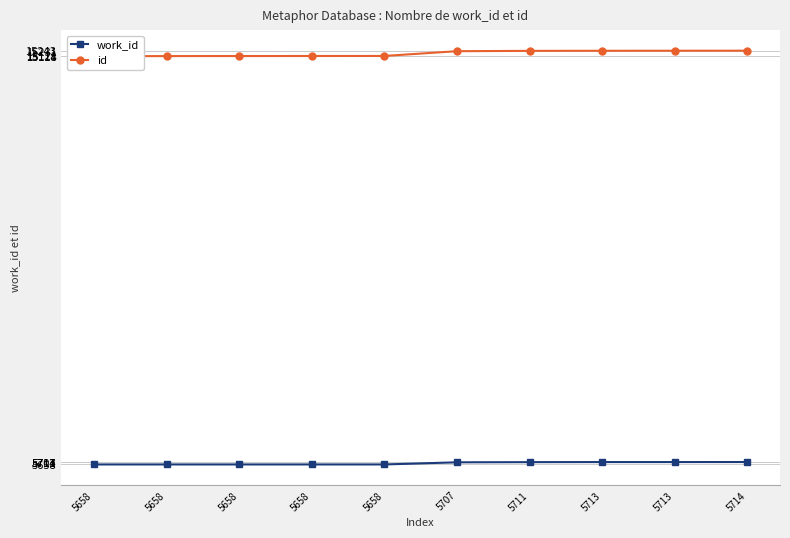

At how many categories does at least one series exceed 7389?

10